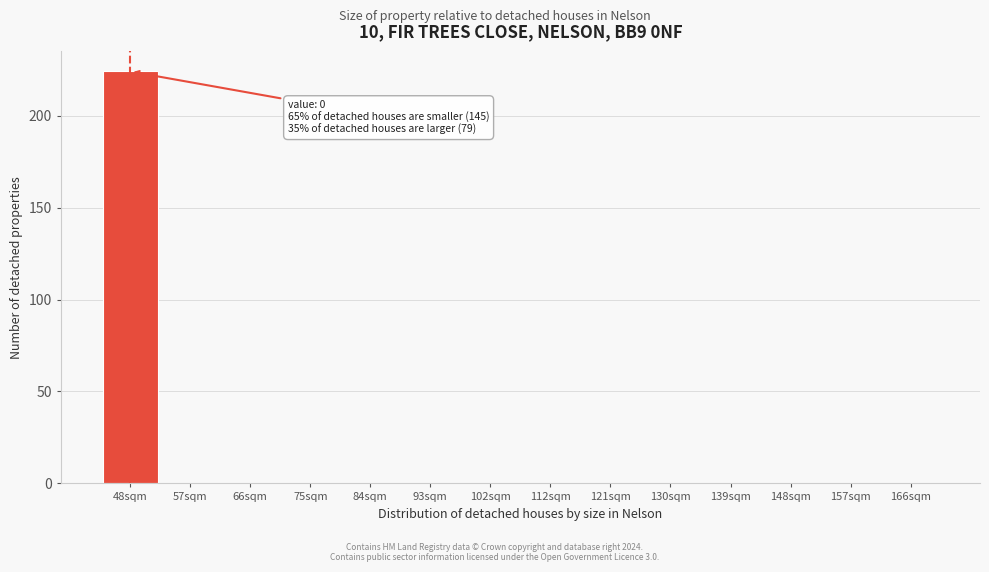

What is the greatest value displayed?

224